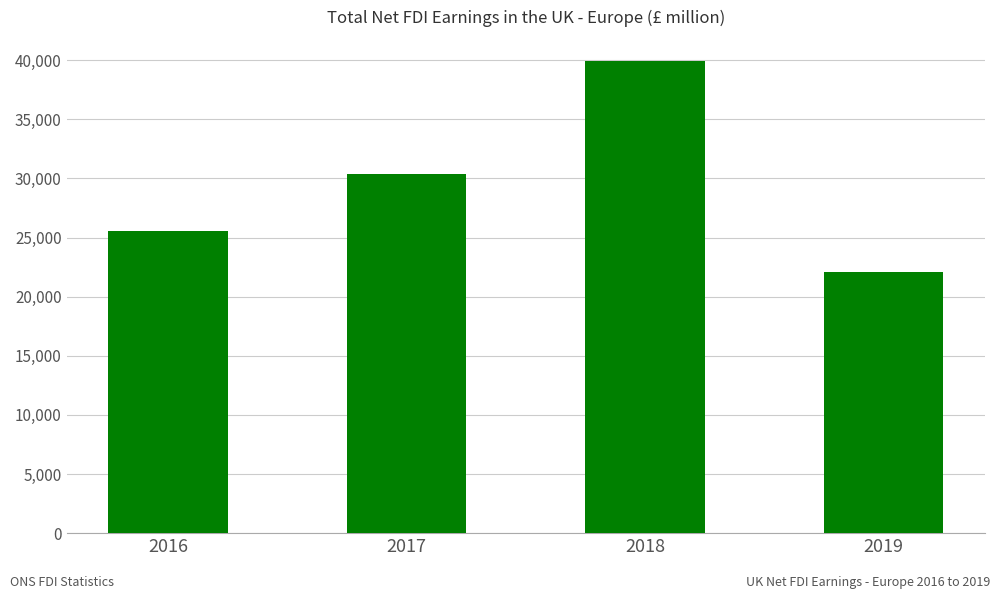

Between 2018 and 2017, which is larger?

2018